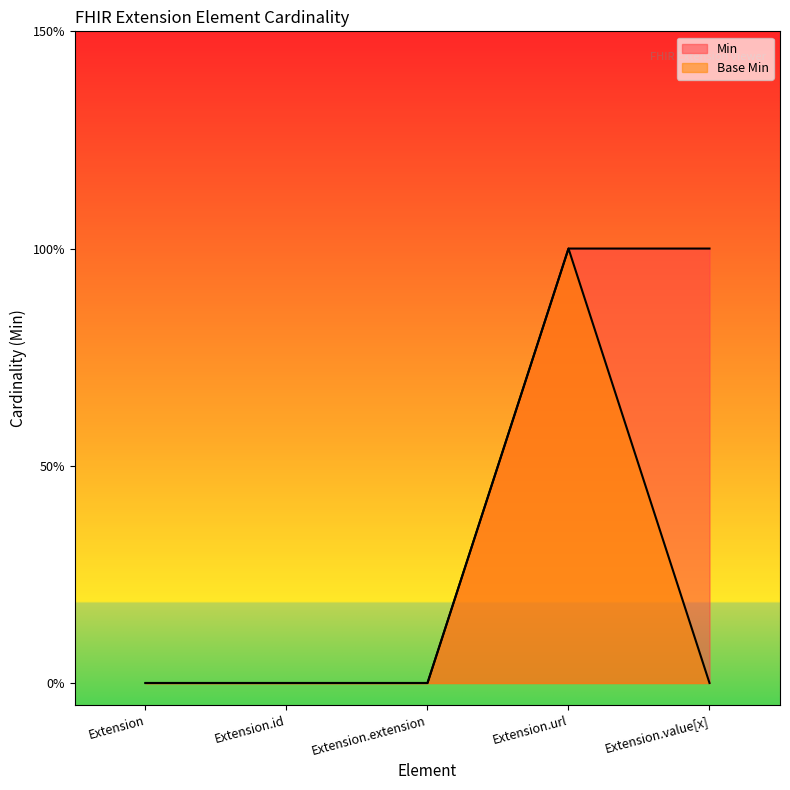

Which series has the largest range (max minus min)?

Min